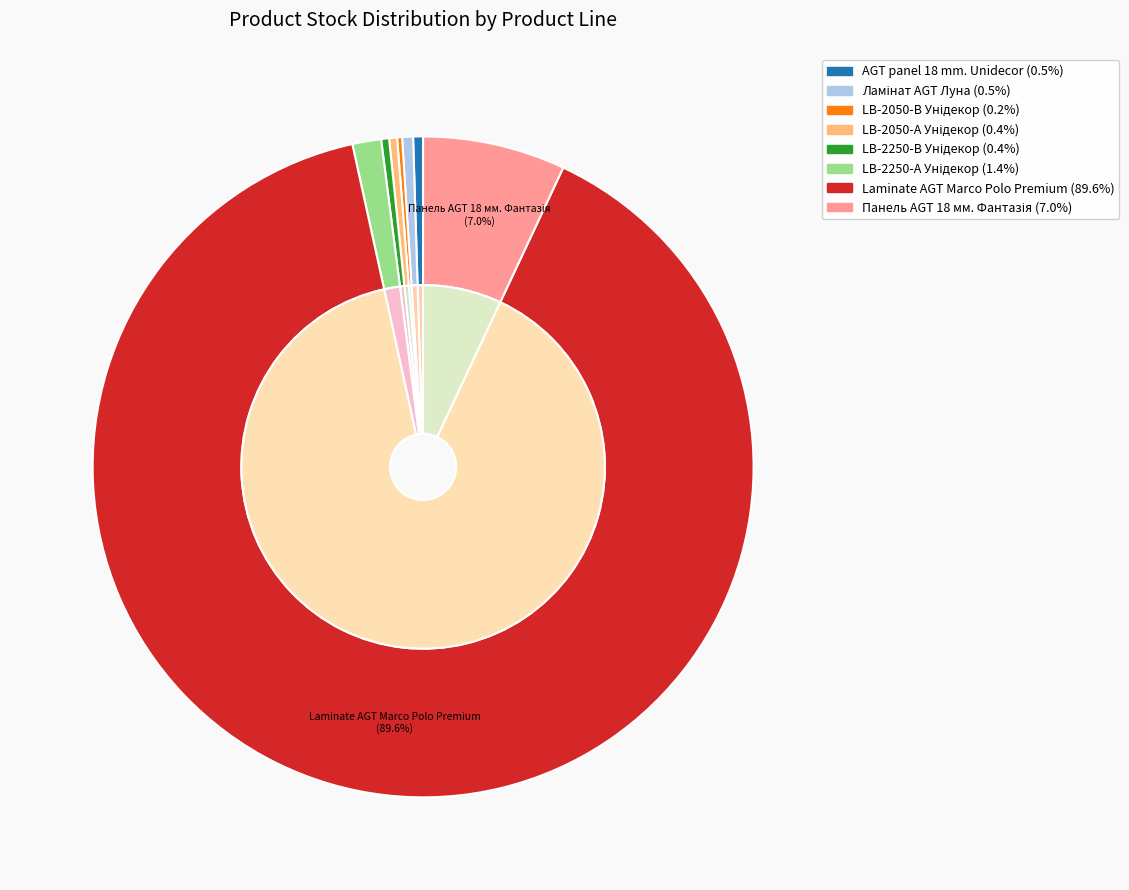

To the nearest percent, what is the average slice percentage?

12%